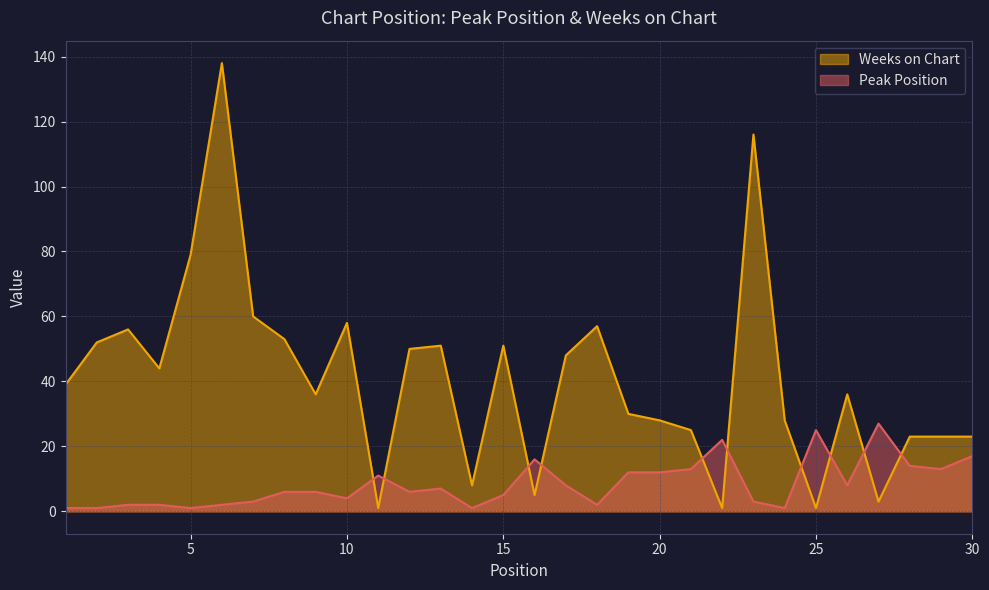

What is the difference between the maximum and second lowest values in the Peak Position series?

26